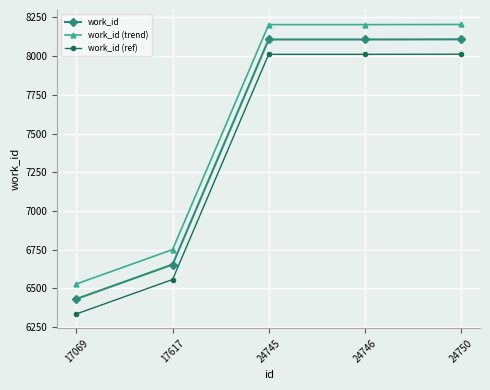

List the series in order of their overall mean, highest first.

work_id (trend), work_id, work_id (ref)